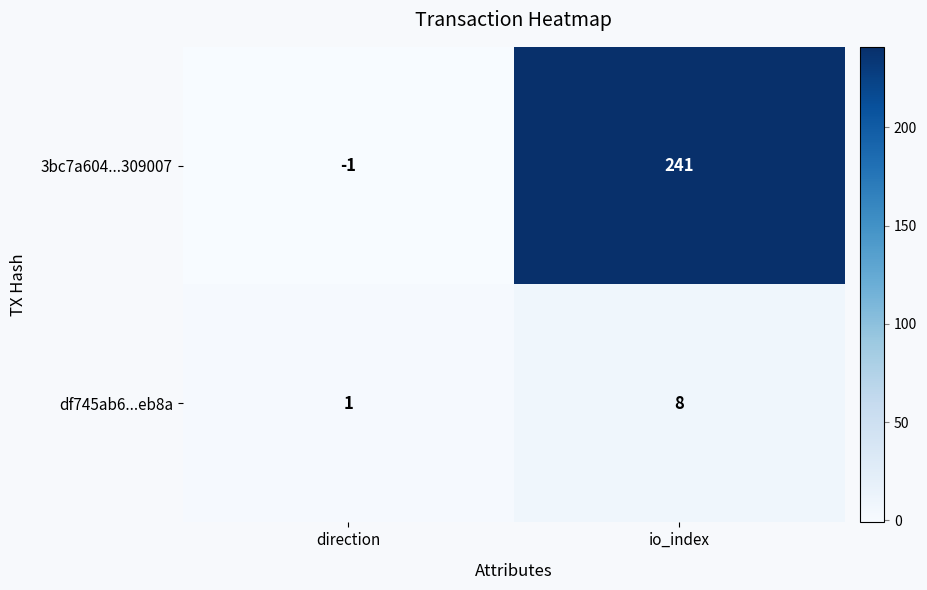

Which series has the widest spread of values?

3bc7a604...309007